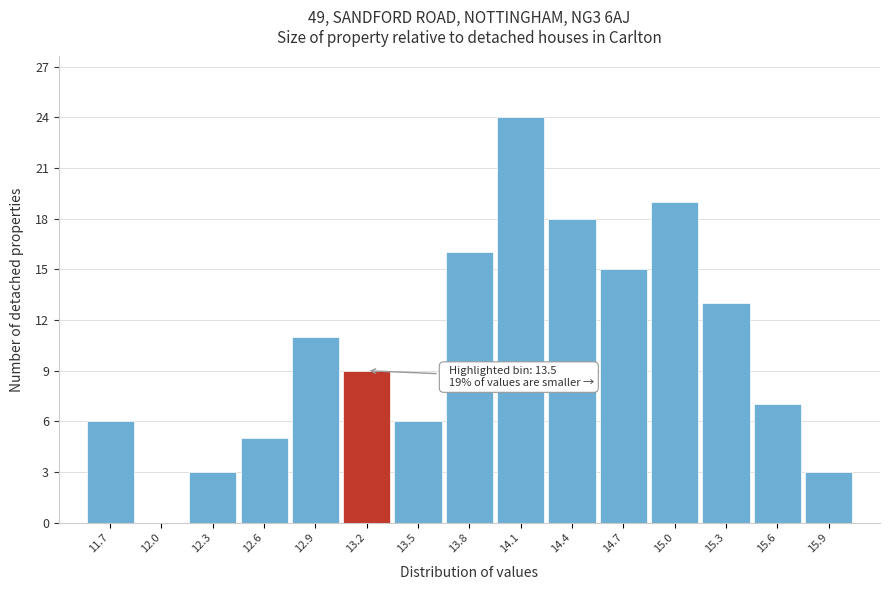

Reading left to right, transcribe all the data shown in this chart.

11.7=6	12.0=0	12.3=3	12.6=5	12.9=11	13.2=9	13.5=6	13.8=16	14.1=24	14.4=18	14.7=15	15.0=19	15.3=13	15.6=7	15.9=3